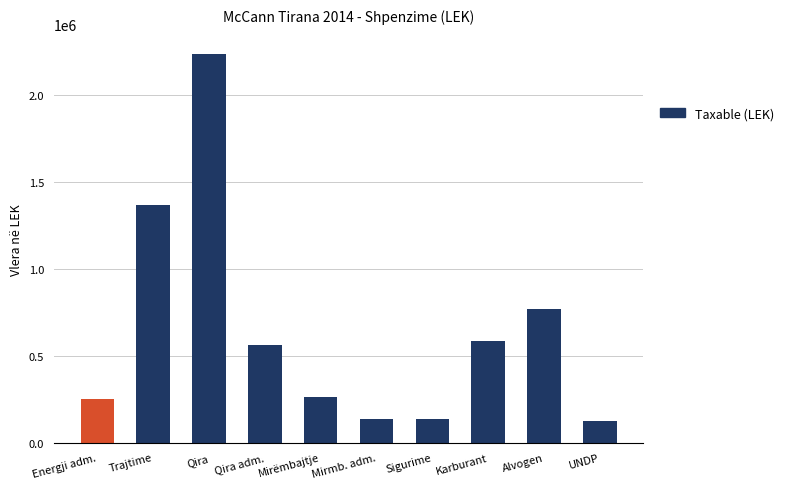

Are the bars horizontal?

No